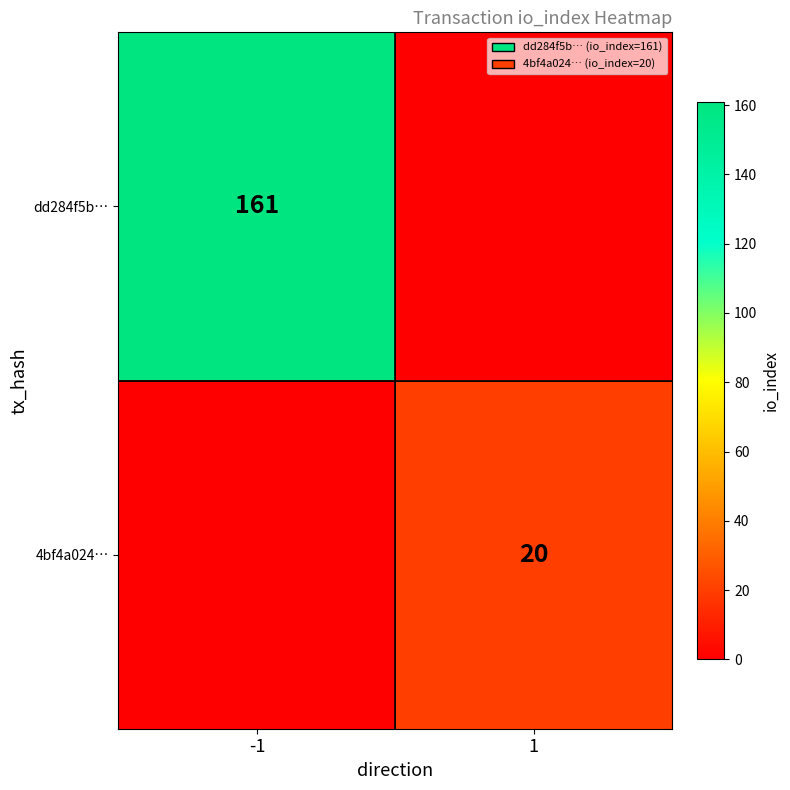

Is it true that 4bf4a024… equals 20 at 1?

True